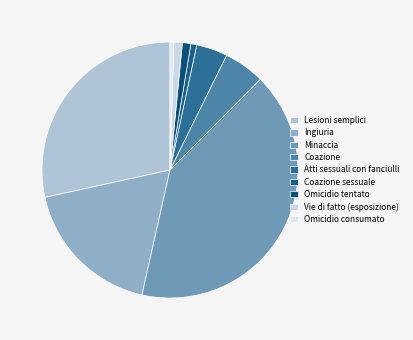

Does Coazione sessuale account for over 50% of the chart?

No